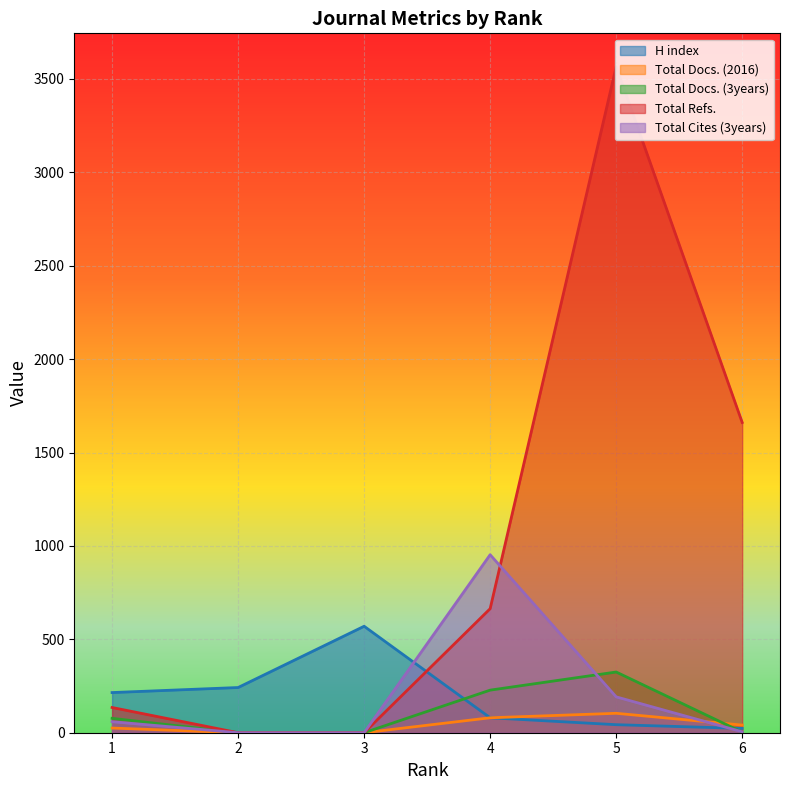

What is the sum of all Total Refs. values?

6026